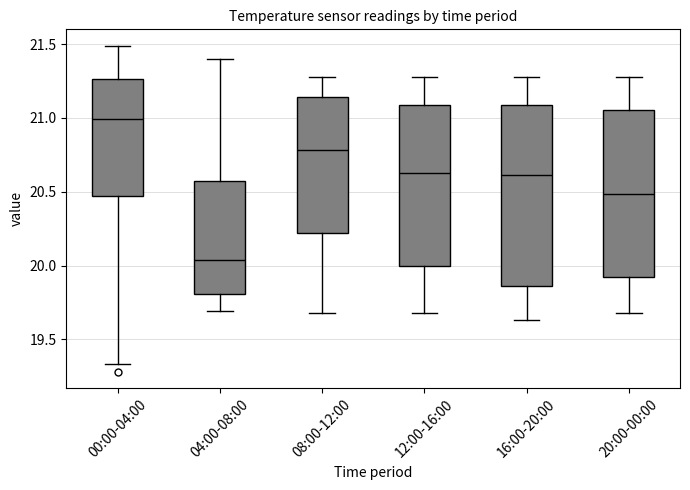

Reading left to right, transcribe this box plot: for each box, give where its median line is, the range the box spans, and where its two whiskers end, as read against the y-axis. The values are not printed on the chart, so give them approximately, as read against the axis.

00:00-04:00: median 21.00, box 20.45 to 21.25, whiskers 19.35 to 21.50
04:00-08:00: median 20.05, box 19.80 to 20.60, whiskers 19.70 to 21.40
08:00-12:00: median 20.80, box 20.20 to 21.15, whiskers 19.70 to 21.30
12:00-16:00: median 20.65, box 20.00 to 21.10, whiskers 19.70 to 21.30
16:00-20:00: median 20.60, box 19.85 to 21.10, whiskers 19.65 to 21.30
20:00-00:00: median 20.50, box 19.90 to 21.05, whiskers 19.70 to 21.30